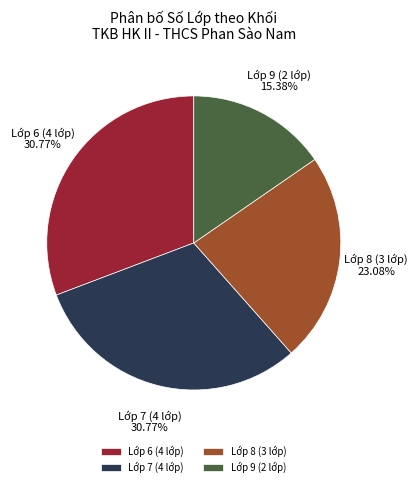

Which category has the smallest portion of the pie?

Lớp 9 (2 lớp)